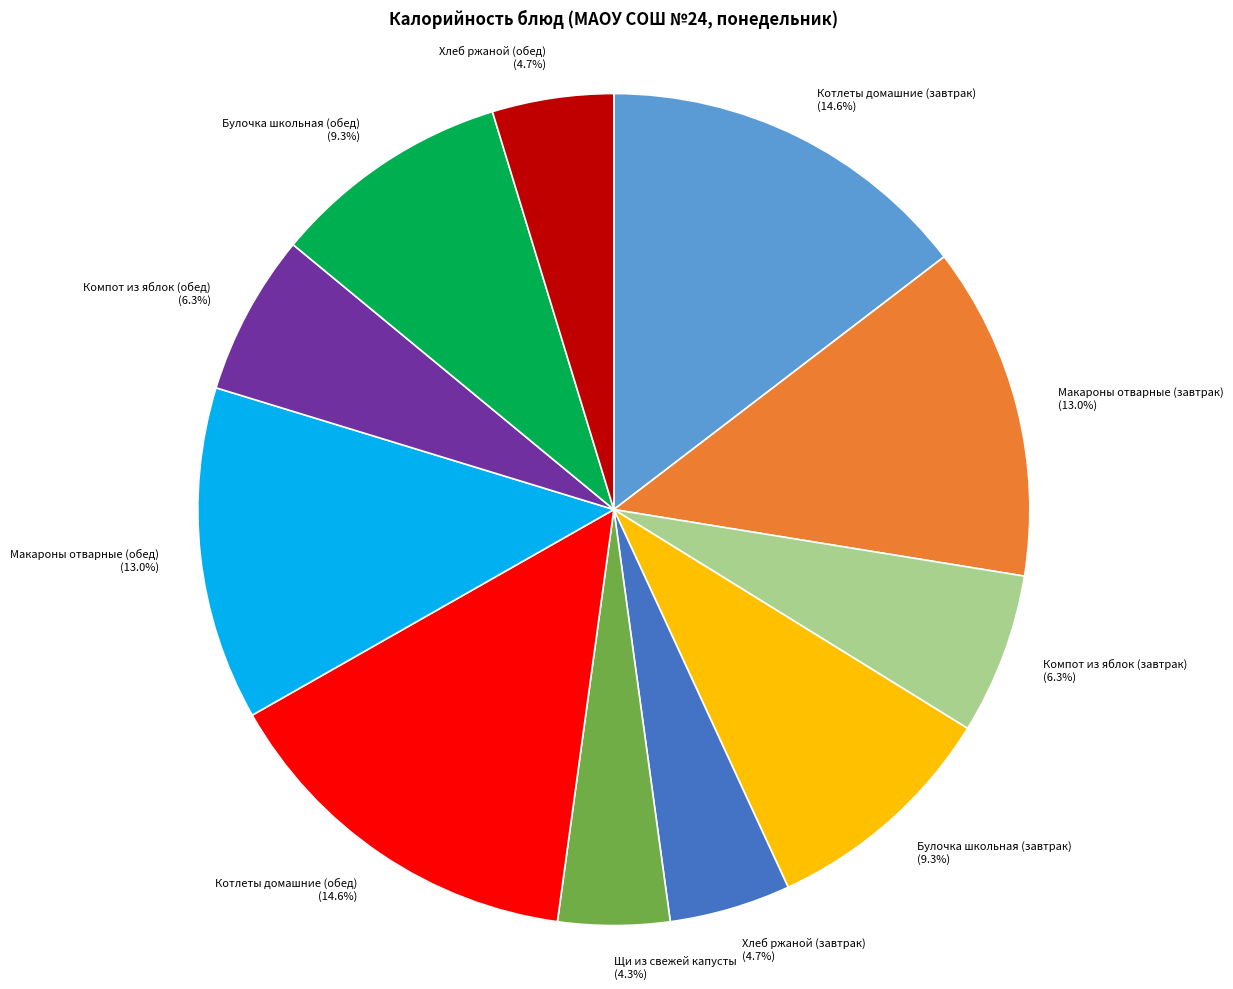

Approximately how many times larger is the value at Компот из яблок (завтрак) compared to Булочка школьная (завтрак)?

0.7